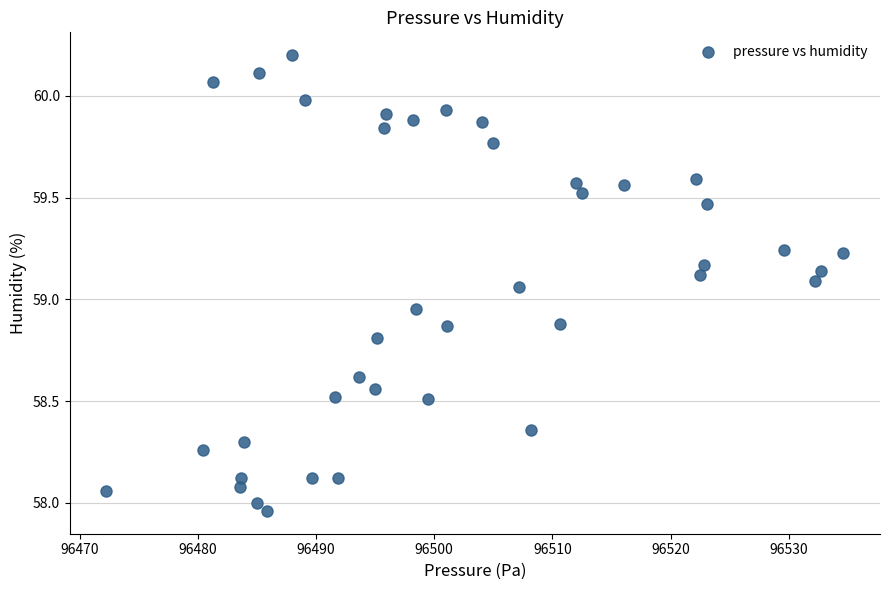

What is the range of Y values (max minus min)?

2.2